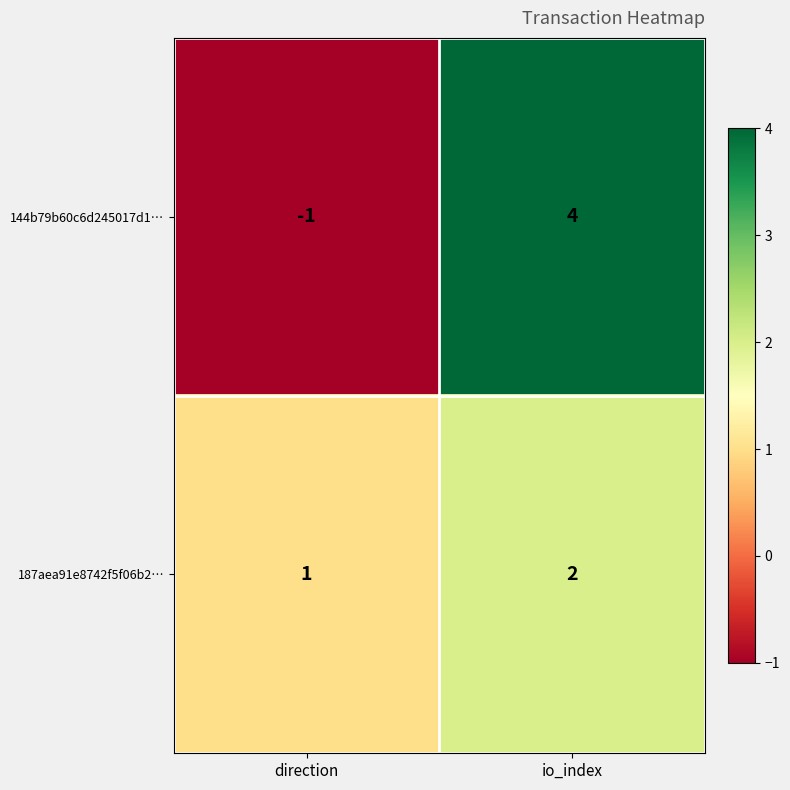

Which series has the widest spread of values?

144b79b60c6d245017d1…